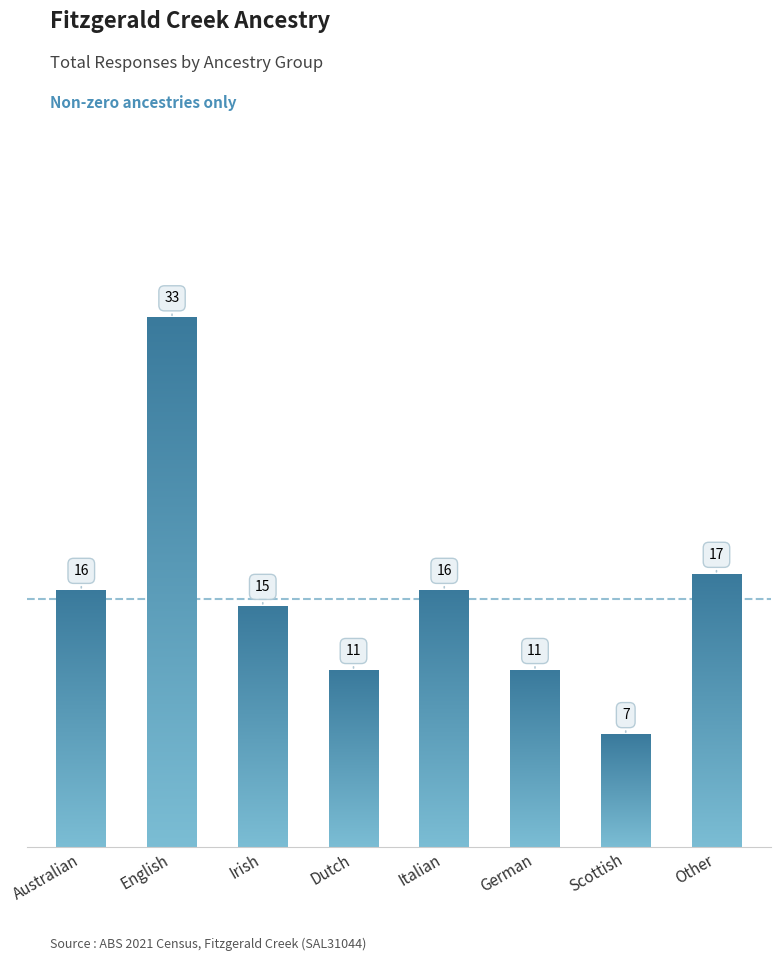

What is the ratio of the value at English to the value at Irish?

2.2